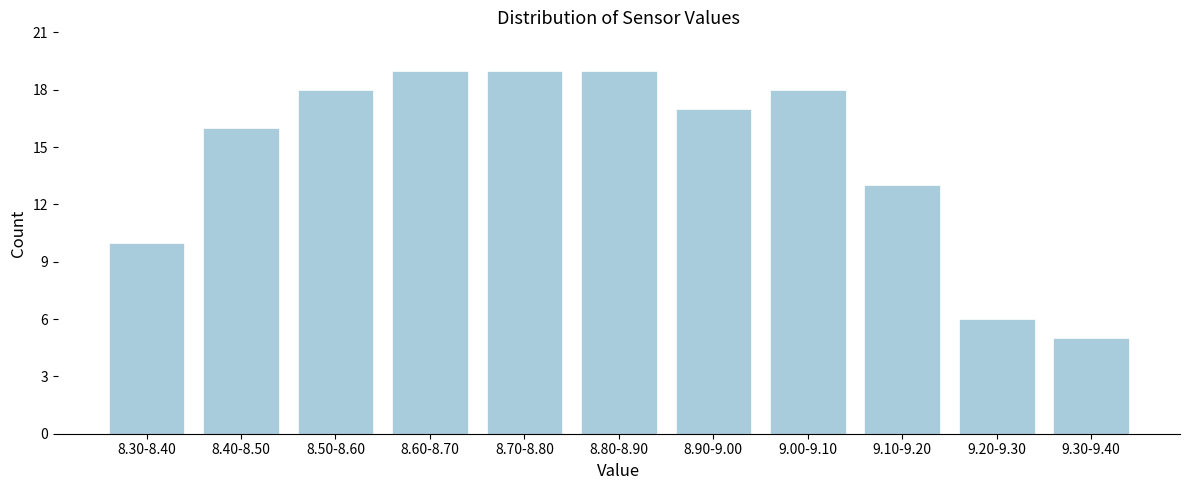

Reading left to right, extract all data points from this chart.

10	16	18	19	19	19	17	18	13	6	5